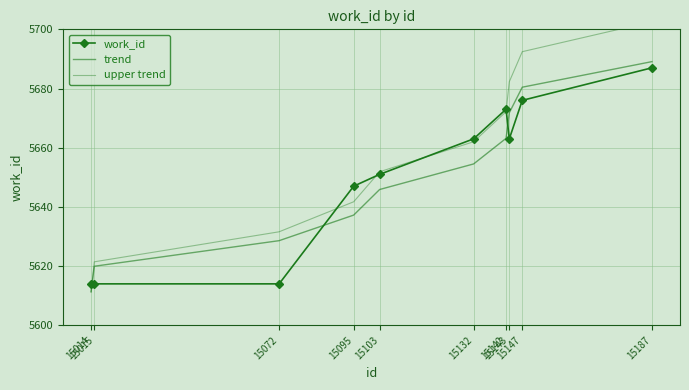

Which series has the largest total across all categories?

upper trend